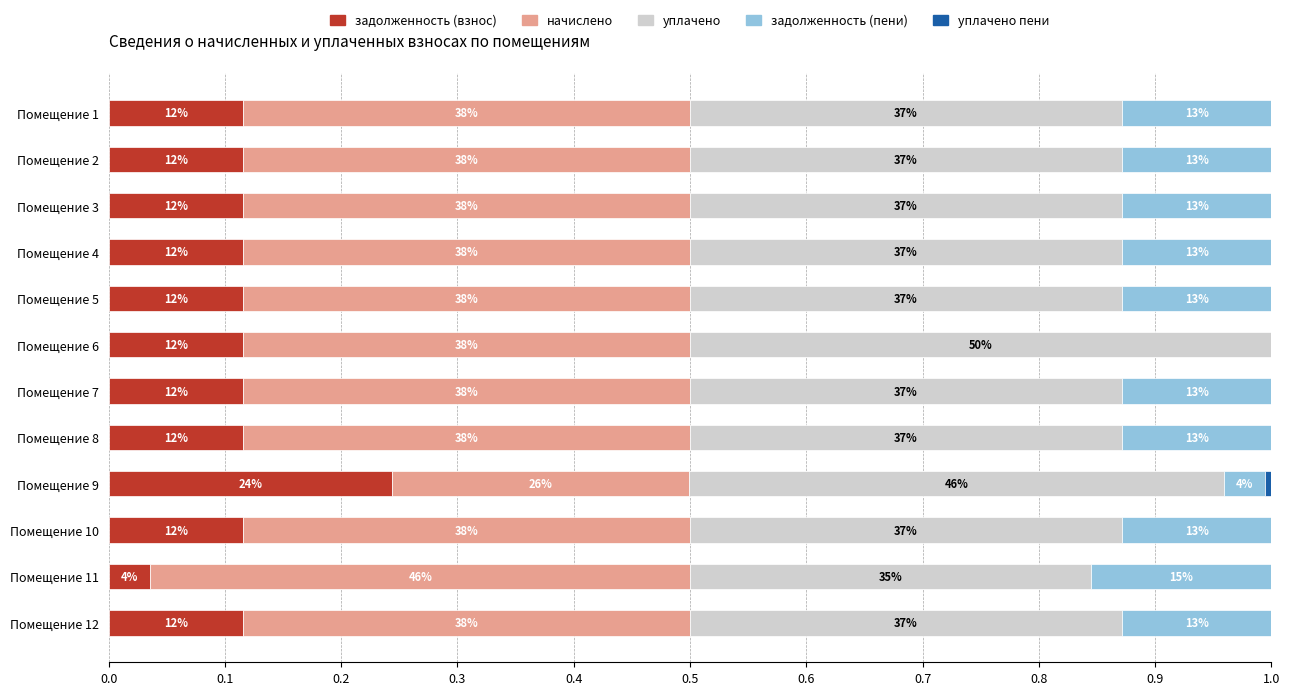

How many data points does each series have?

12